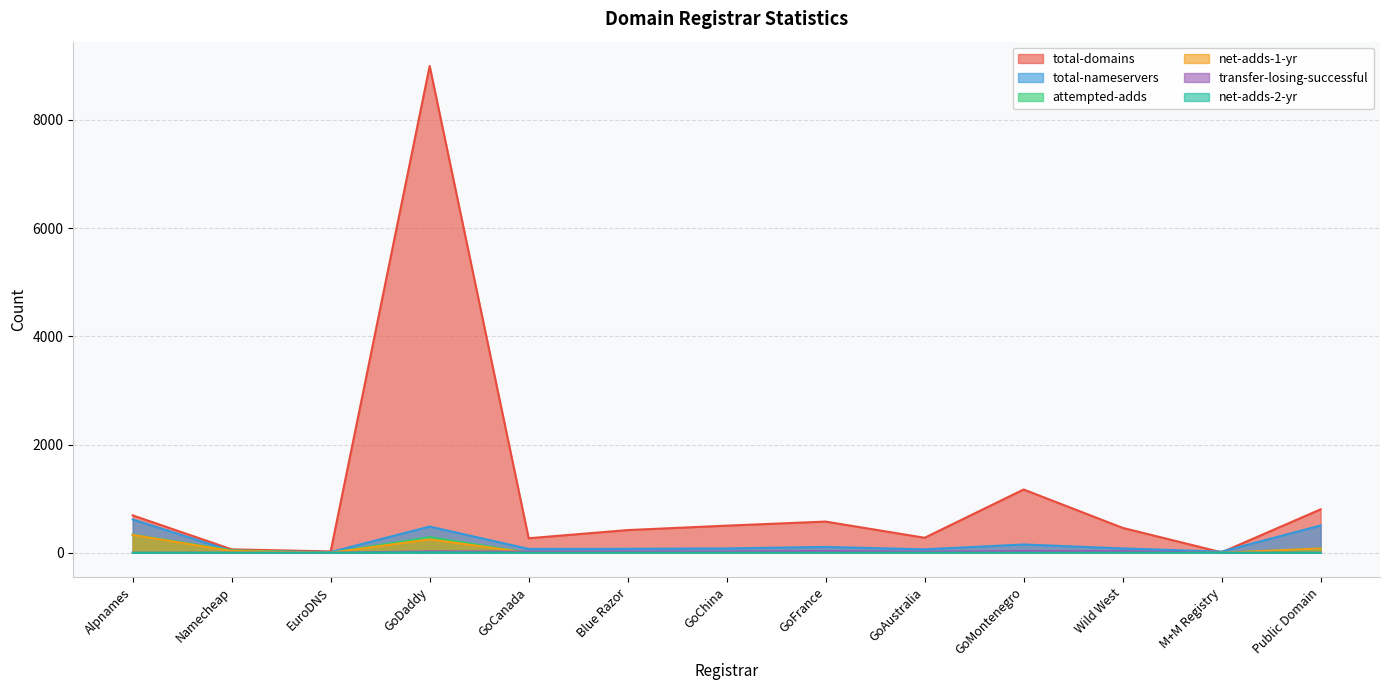

In net-adds-2-yr, how many points are higher than both neighbors (excluding endpoints)?

2